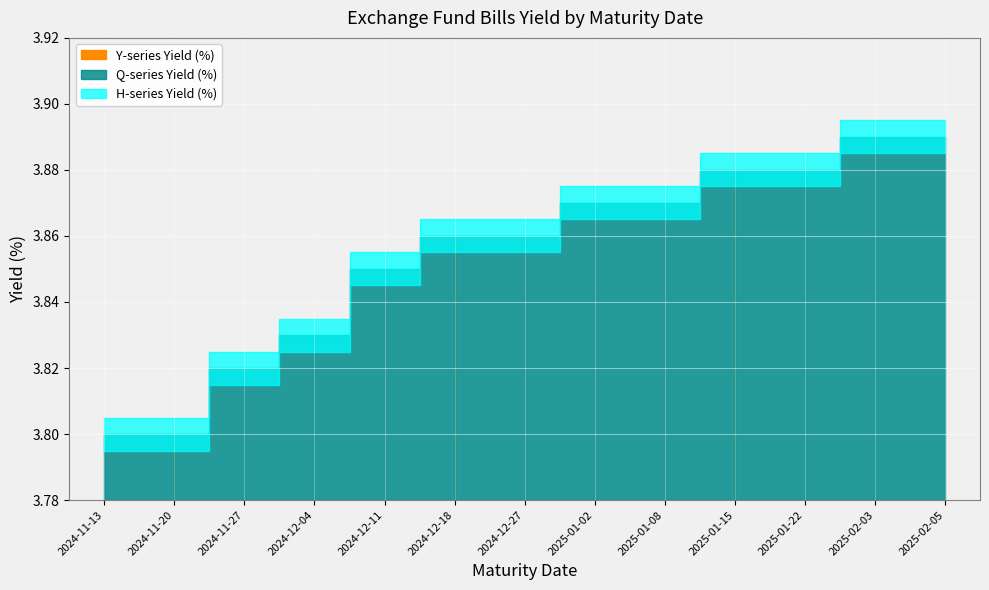

At which label does H-series Yield (%) reach its minimum?

2024-11-13